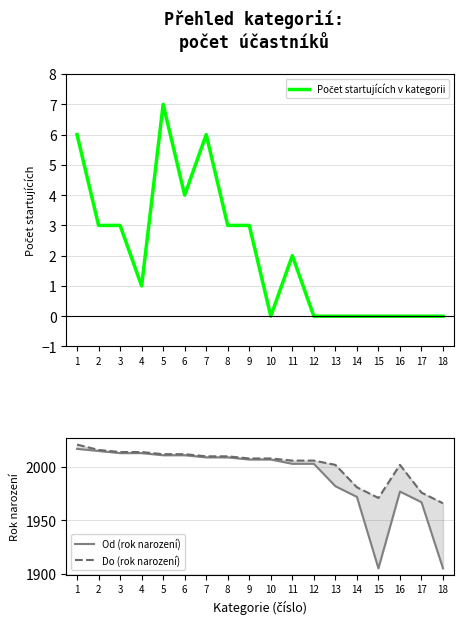

Which series has the largest total across all categories?

Do (rok narození)